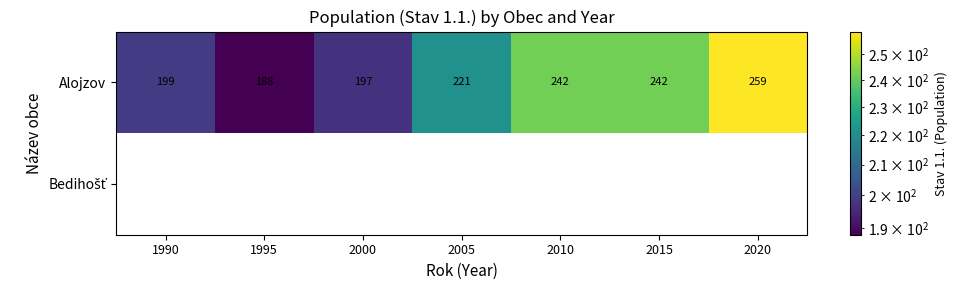

Count the number of categories in the chart.

7